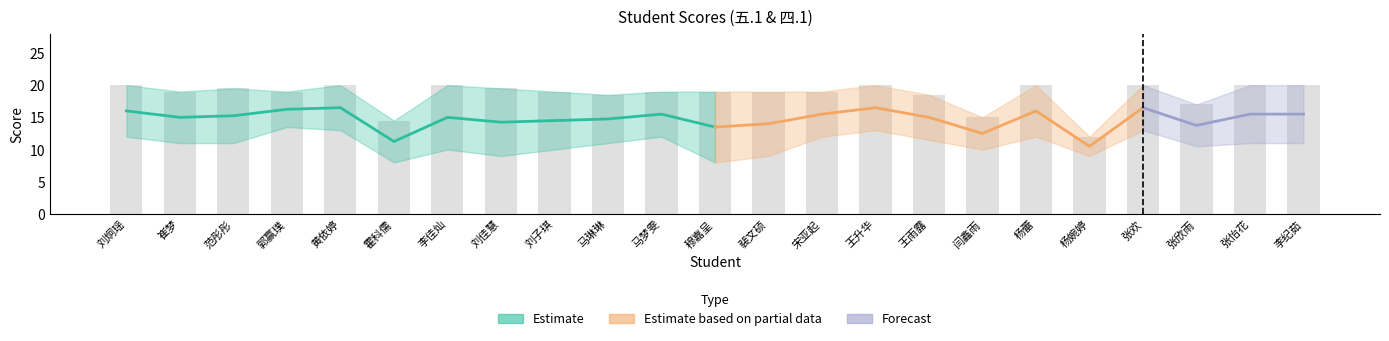

What is the sum of all 五.1(15分) values?

250.5